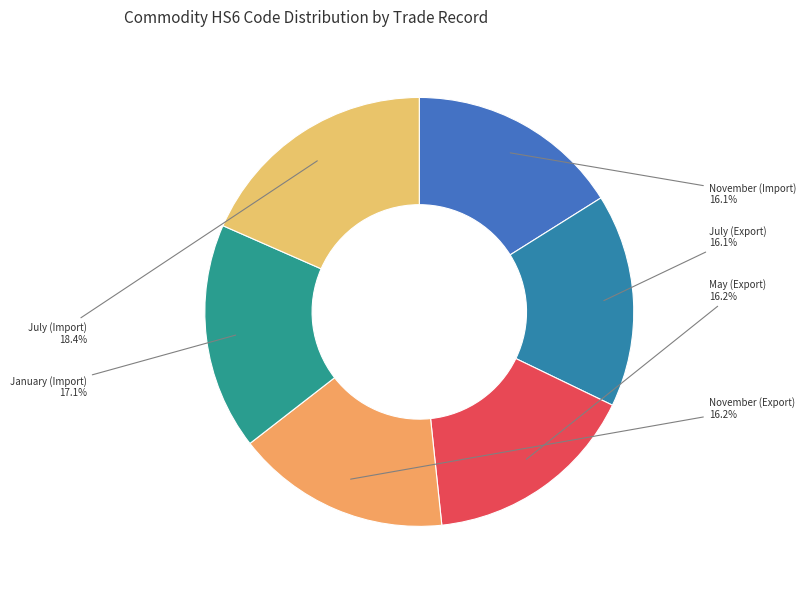

Does July (Export) account for over 50% of the chart?

No